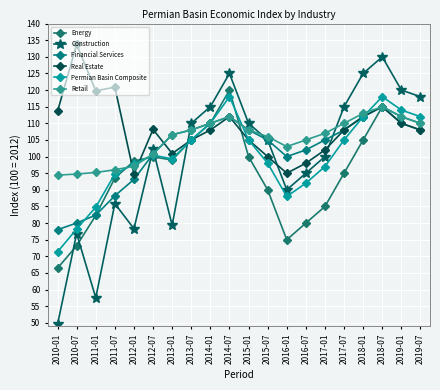

How many lines are shown in the chart?

6